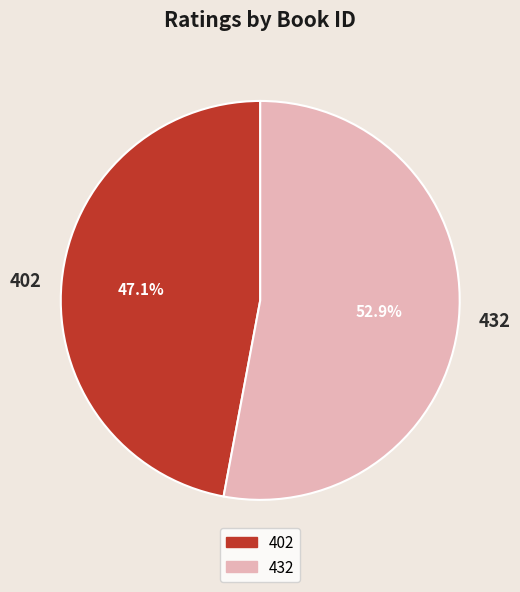

Is it true that 432 is 53% of the pie?

True